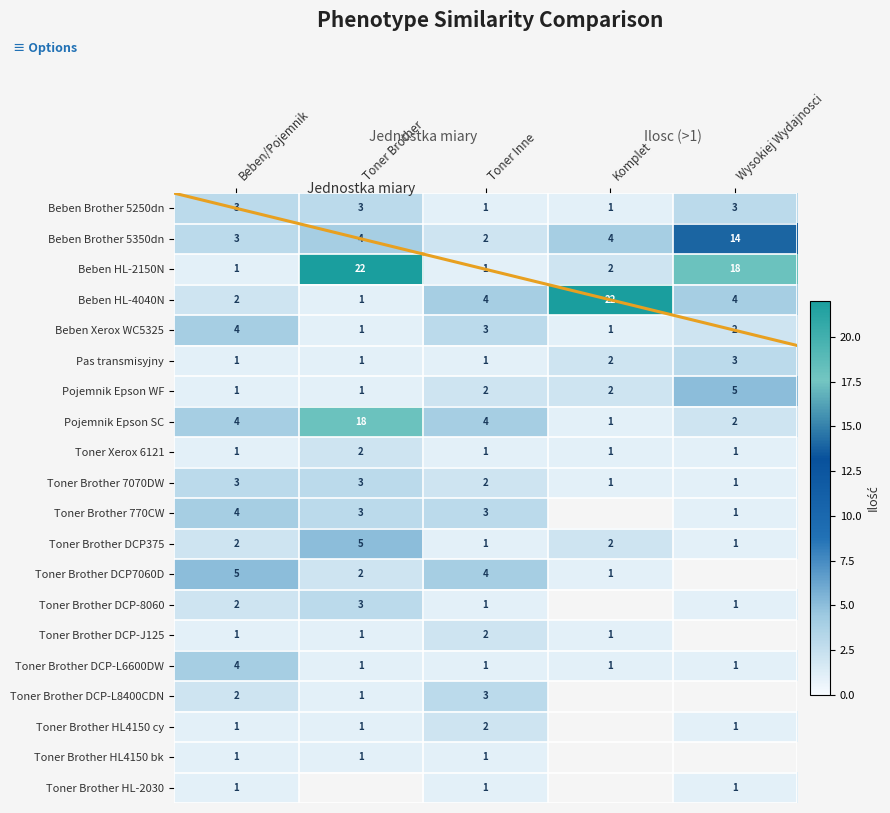

How many Toner Brother DCP-L6600DW values are between 1 and 2?

4